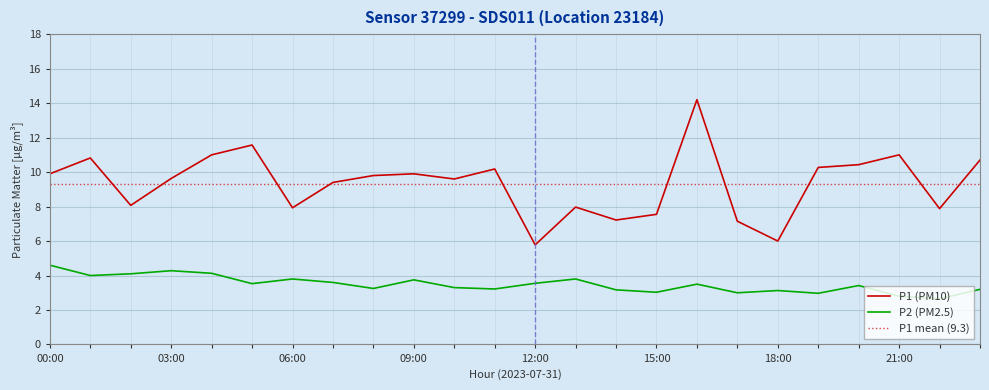

What is the greatest value displayed?

14.2